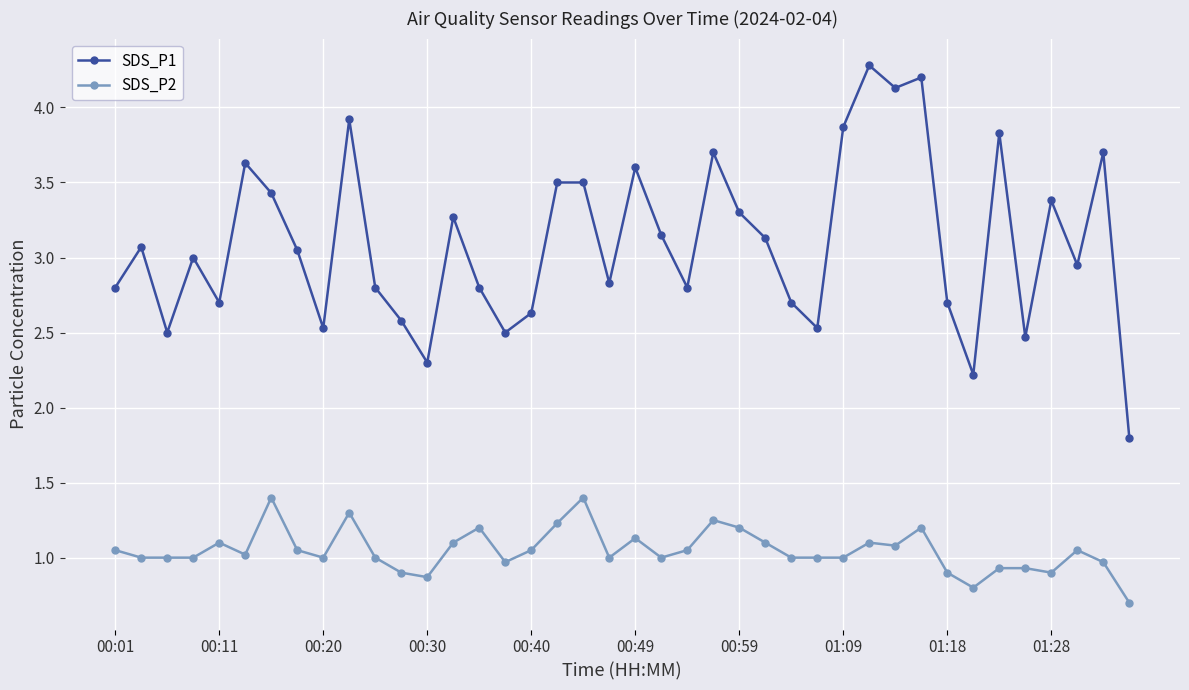

True or false: SDS_P1 has more than 0 interior local peaks.

True